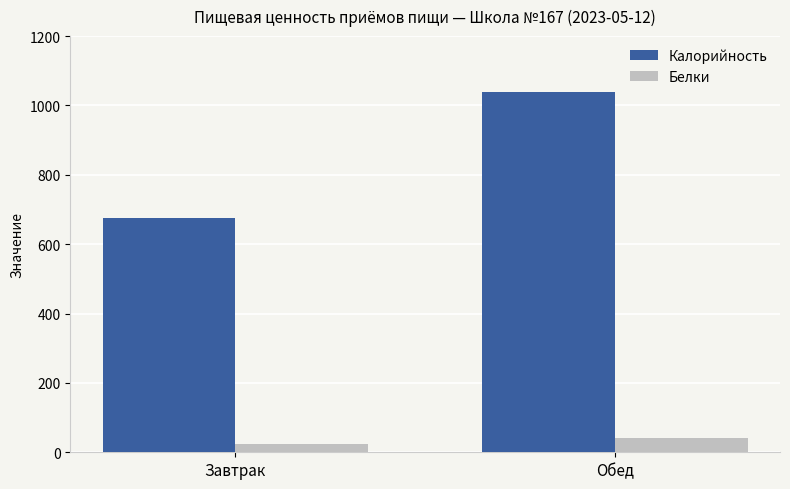

The value of Калорийность at Обед is 1038.8. True or false?

True